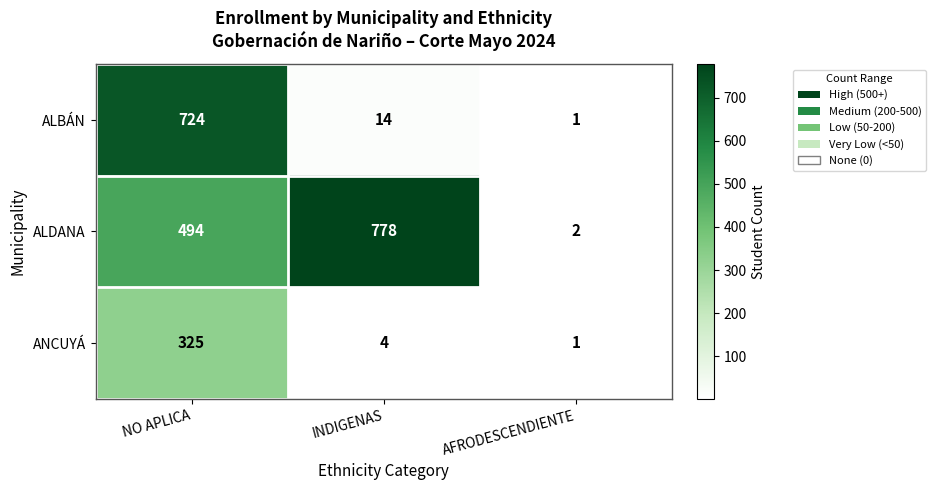

Is it true that ALDANA equals 763 at NO APLICA?

False